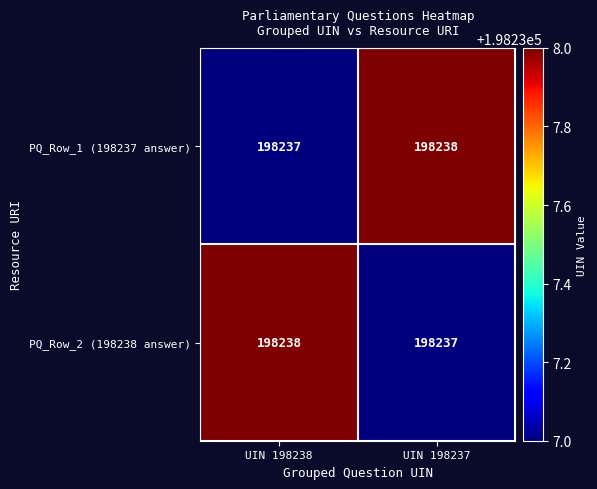

Reading left to right, extract all data points from this chart.

PQ_Row_1 (198237 answer): UIN 198238=198237	UIN 198237=198238
PQ_Row_2 (198238 answer): UIN 198238=198238	UIN 198237=198237